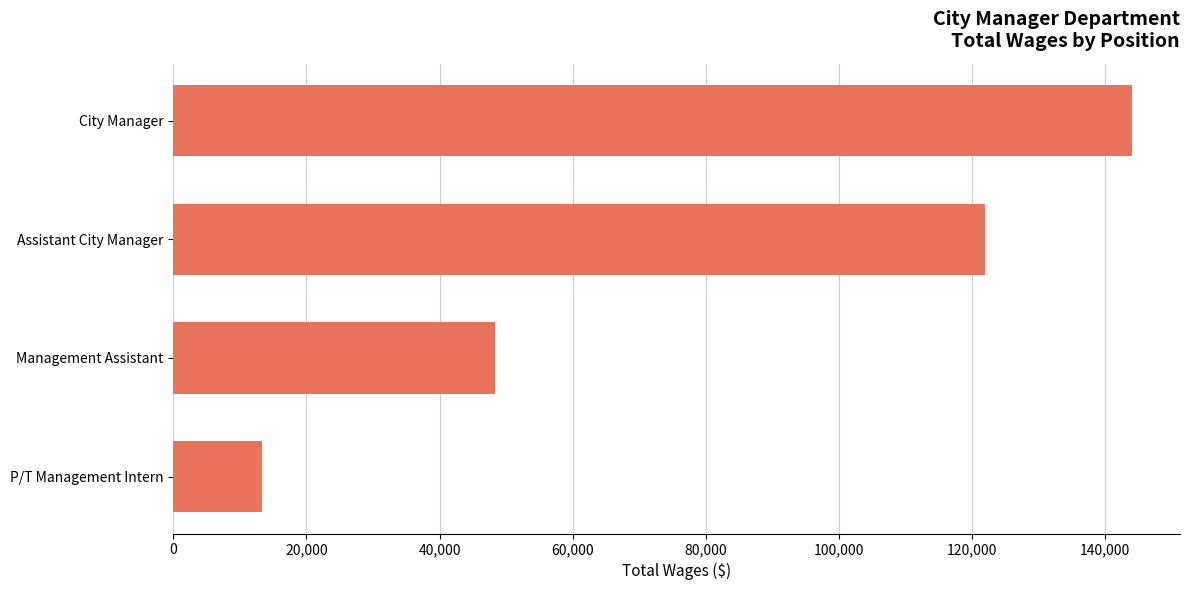

Which has a higher value, Management Assistant or City Manager?

City Manager